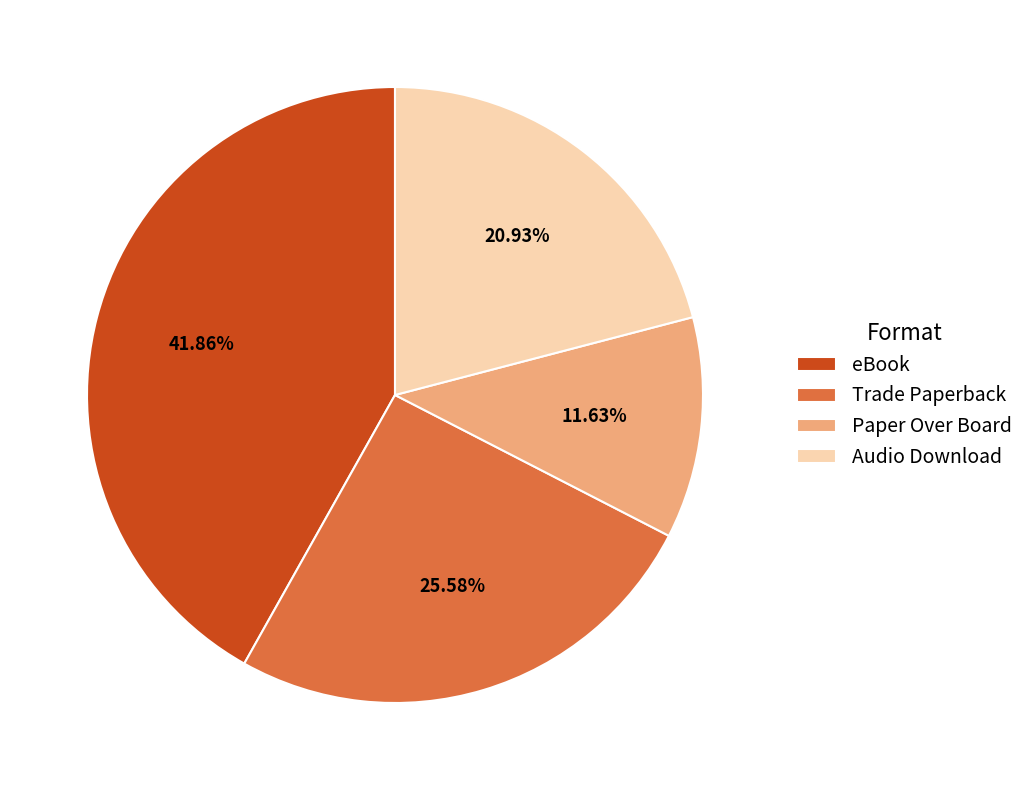

True or false: Paper Over Board accounts for 12% of the total.

True